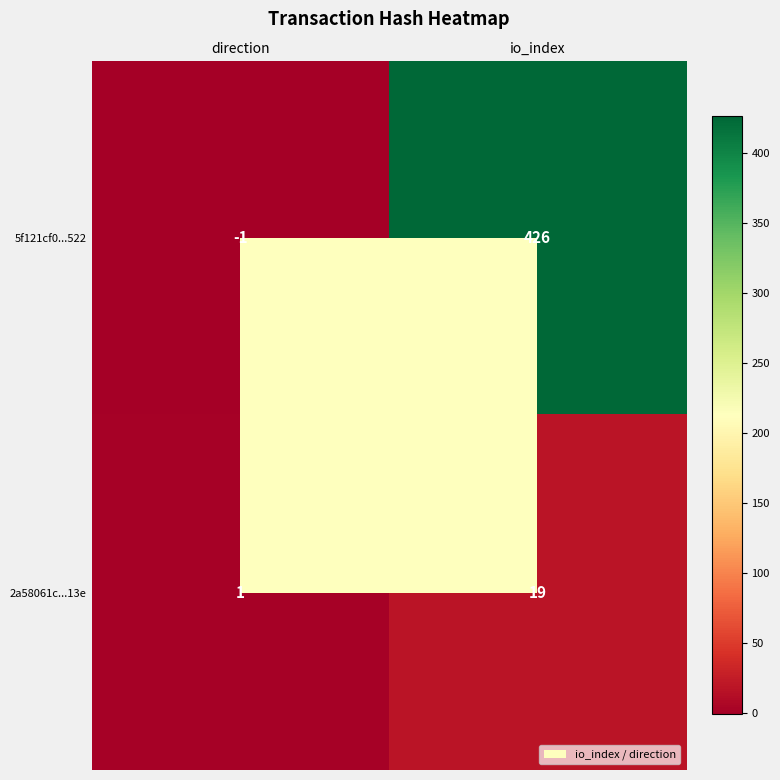

Is it true that 2a58061c...13e equals 19 at io_index?

True